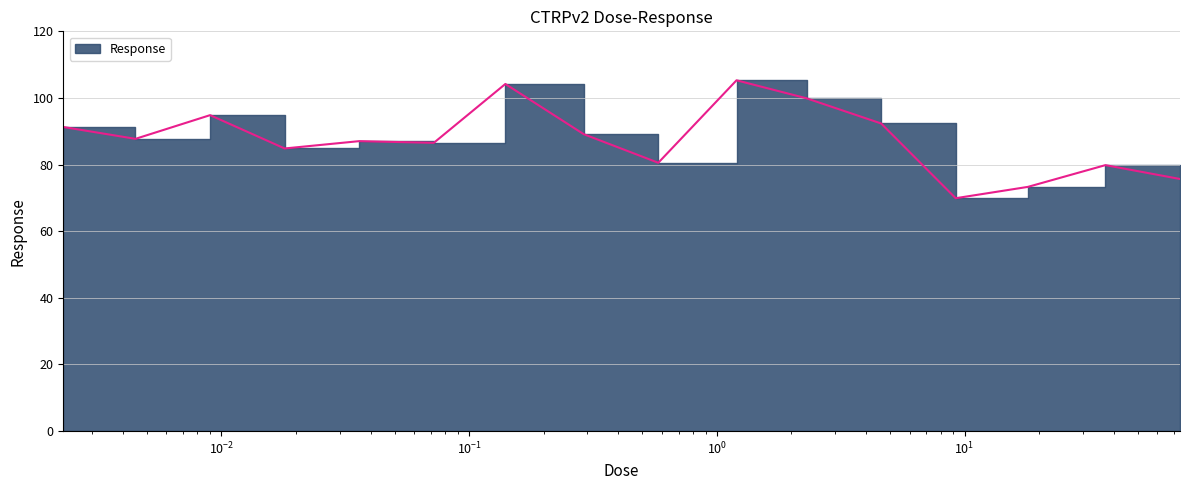

Approximately how many times larger is the value at 74.0 compared to 9.2?

1.1